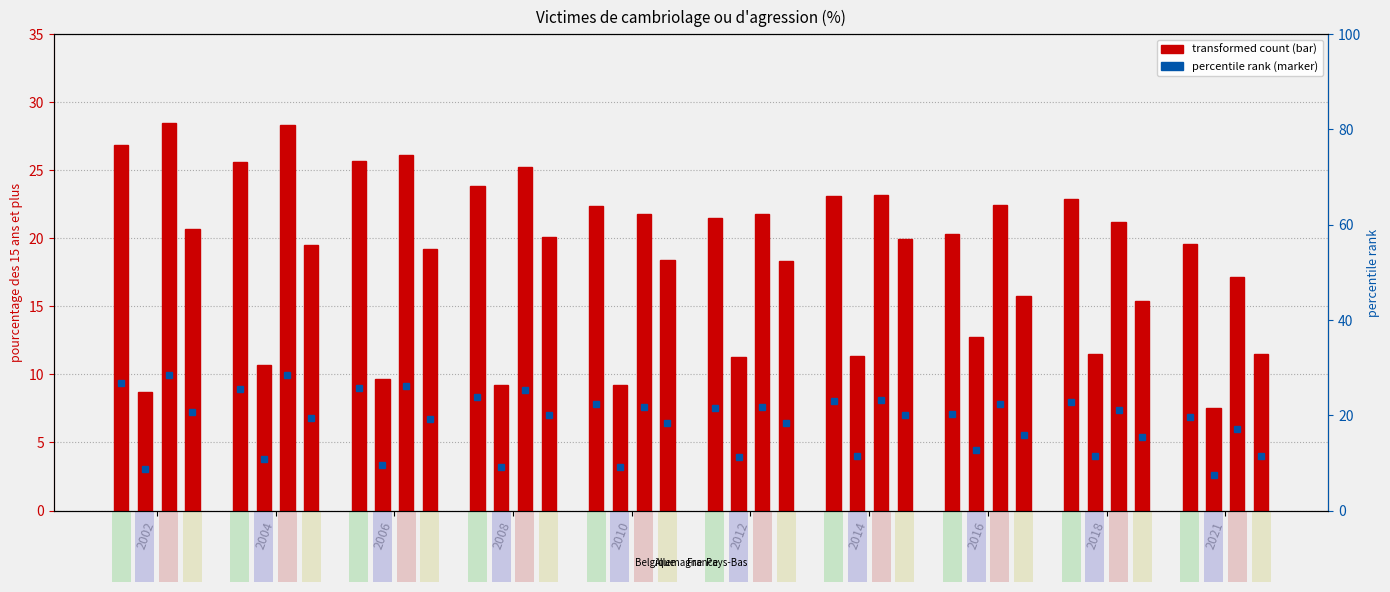

What is the value of the Pays-Bas (marker) bar at the 1st from the left?

20.7